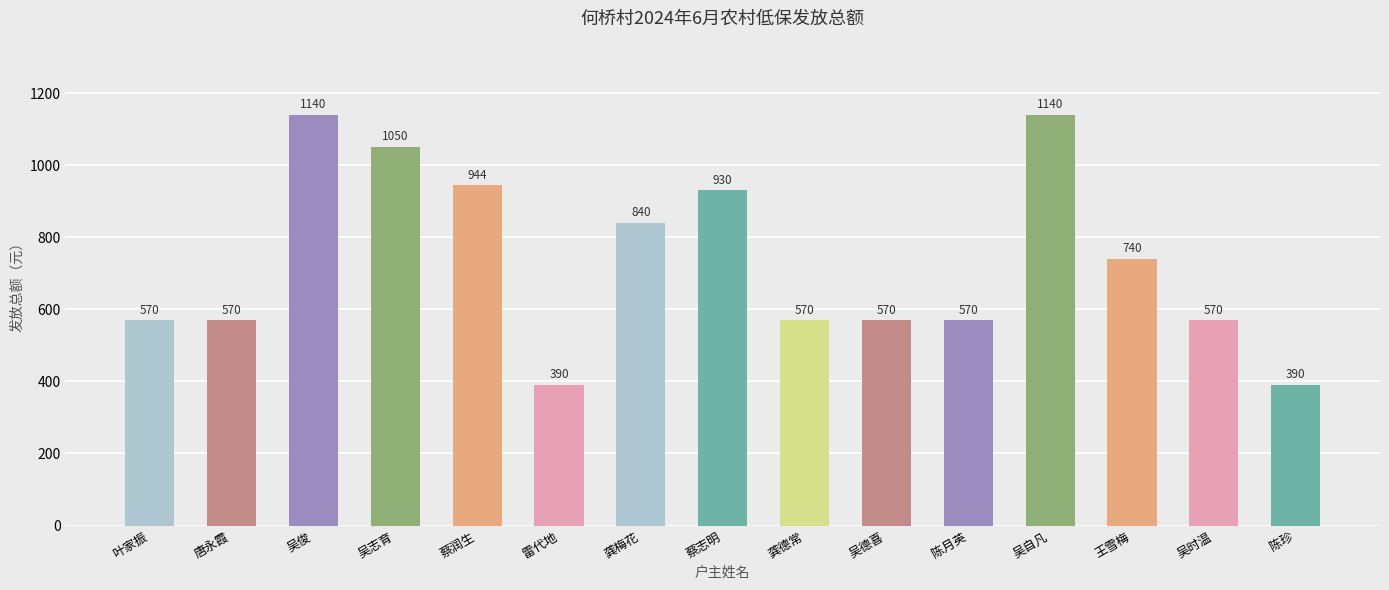

True or false: the data shows 570 at 陈月英.

True